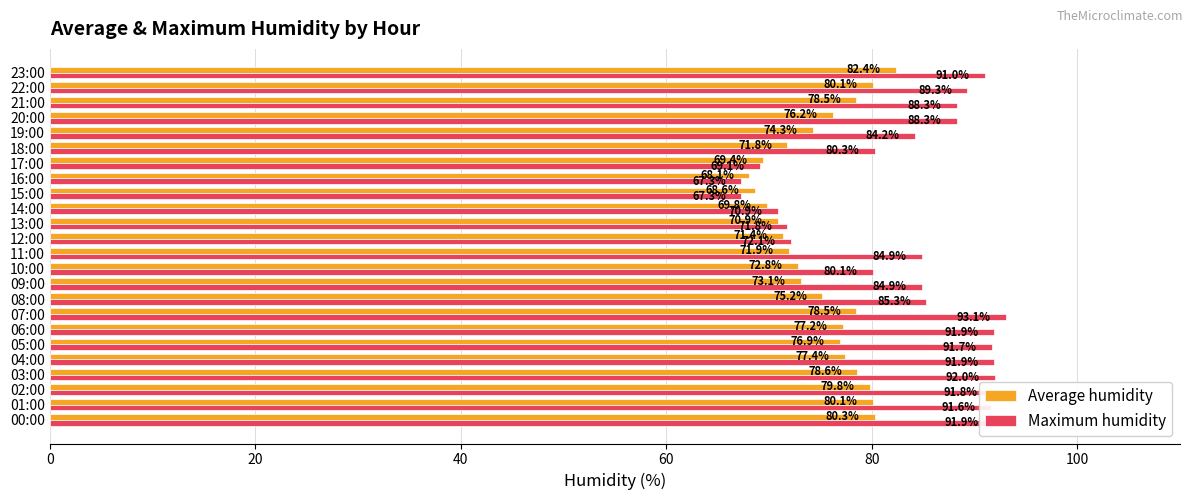

What is the difference between the second highest and minimum values in the Maximum humidity series?

24.7